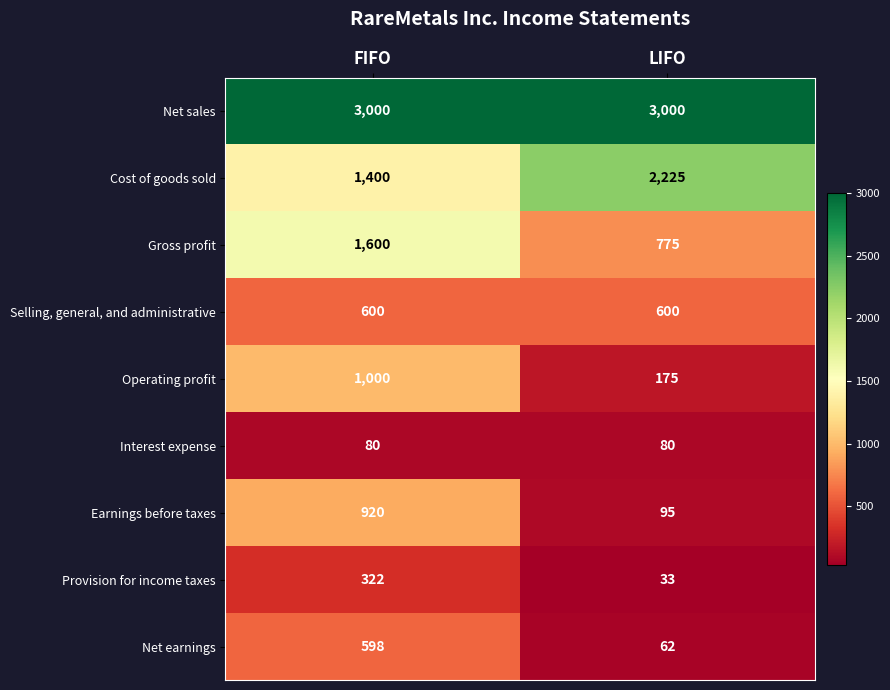

Which category has the lowest value in the Operating profit series?

LIFO